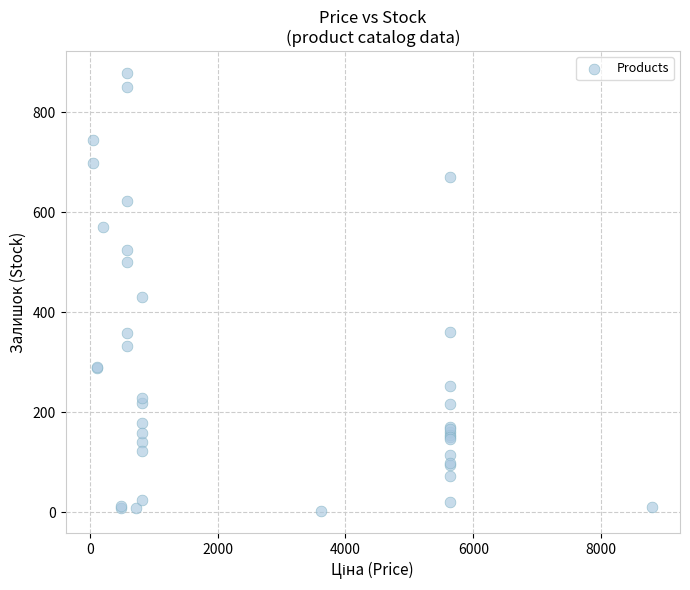

What Y value in the scatter plot is closest to 440?

430